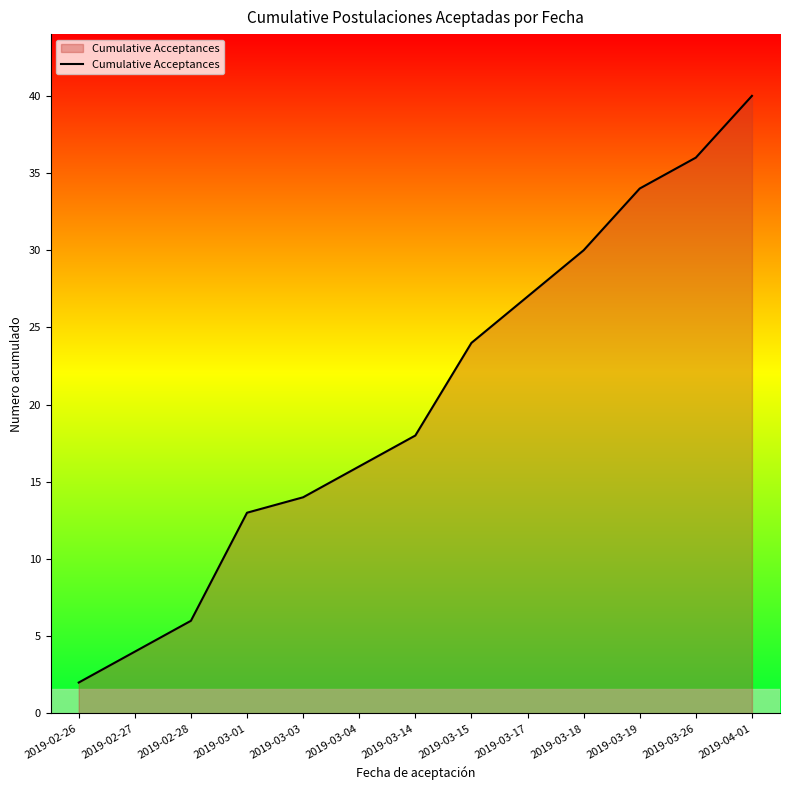

What position from the left is 2019-02-26?

1